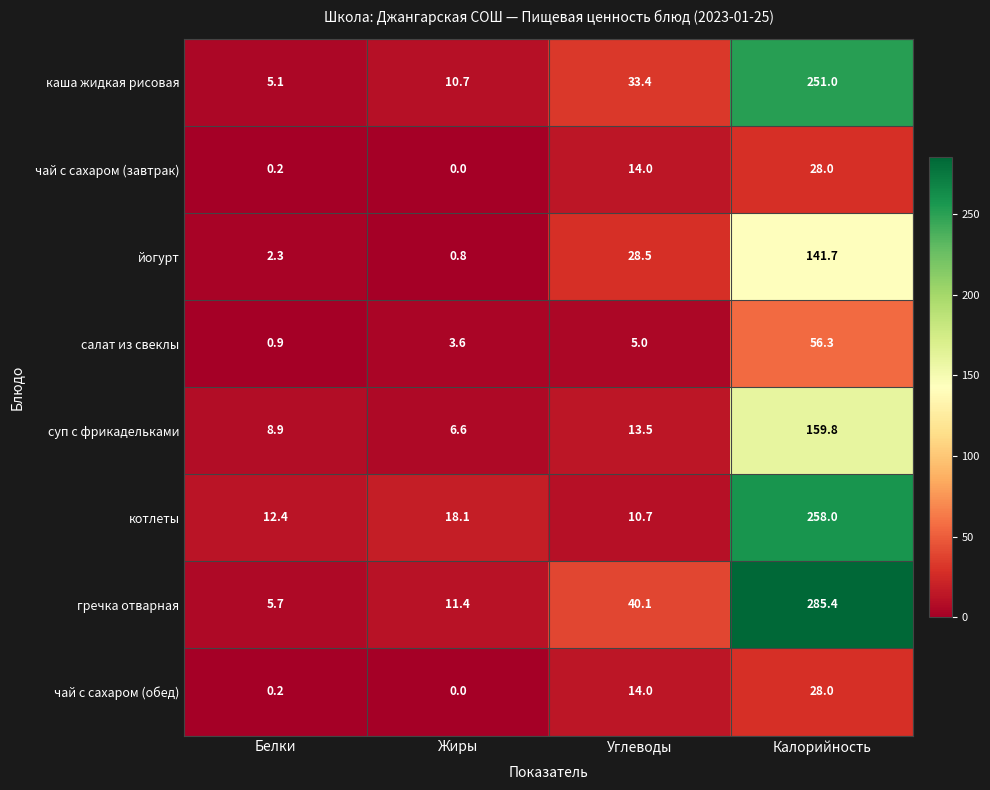

The value of каша жидкая рисовая at Калорийность is 251.0. True or false?

True